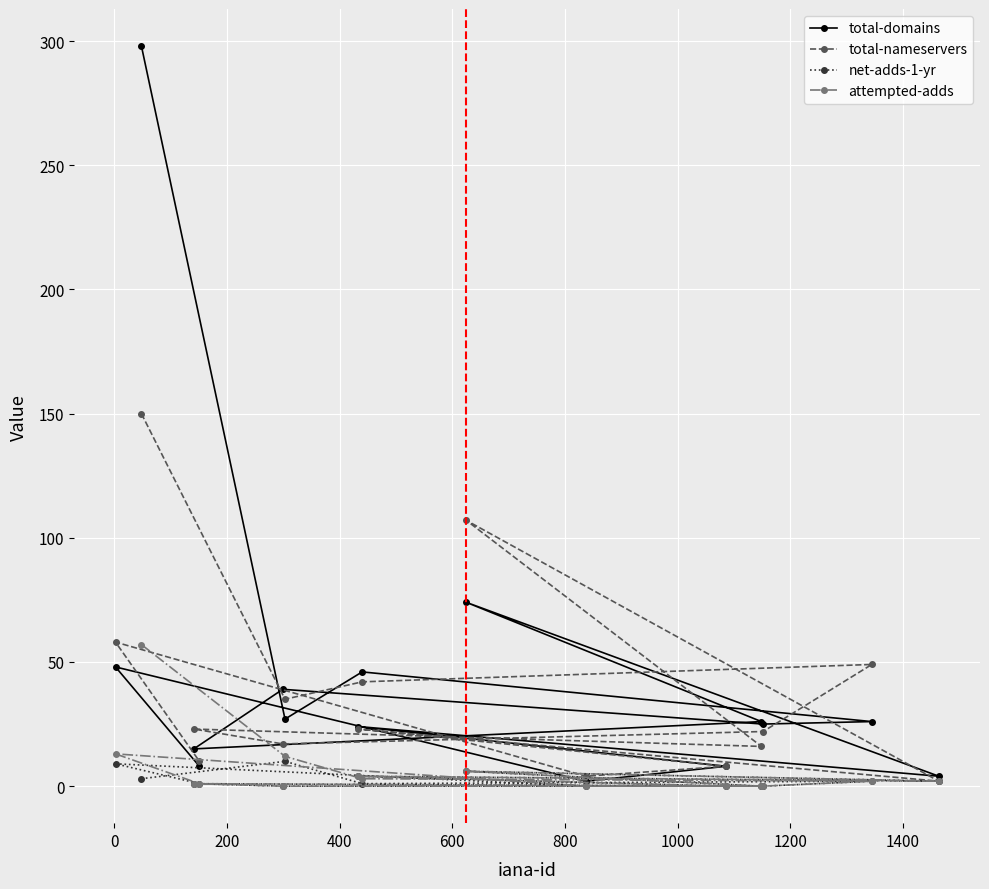

List the series in order of their peak value, lowest first.

net-adds-1-yr, attempted-adds, total-nameservers, total-domains